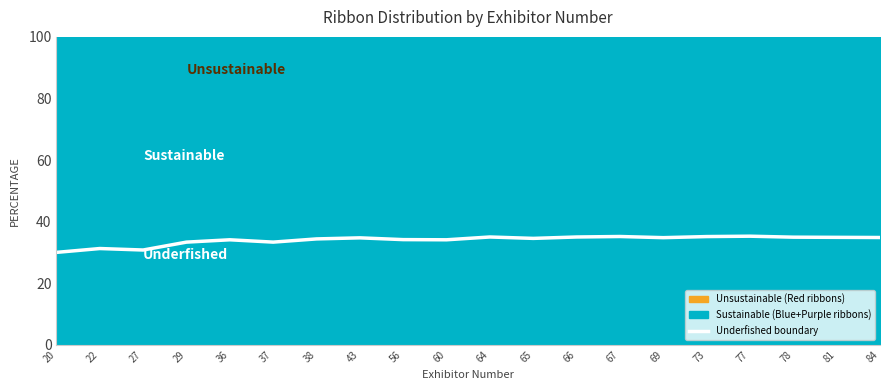

Reading right to left, extract all data points from this chart.

84=34.8	81=34.9	78=34.9	77=35.3	73=35.1	69=34.8	67=35.2	66=35.0	65=34.5	64=35.0	60=34.1	56=34.1	43=34.7	38=34.4	37=33.3	36=34.1	29=33.3	27=30.8	22=31.2	20=30.0